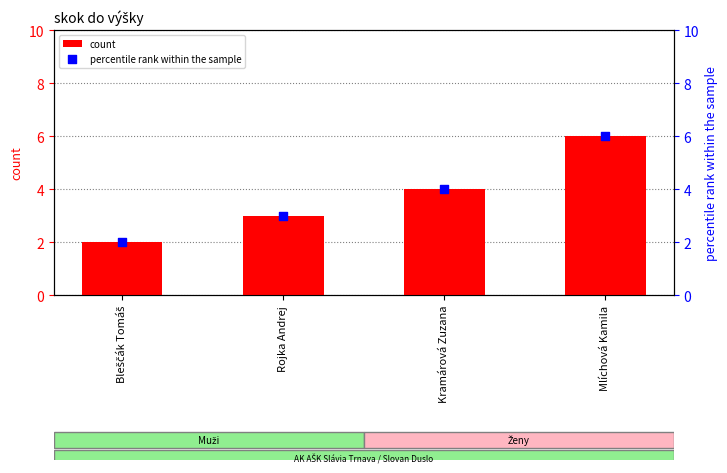

Is the value of percentile rank within the sample at Rojka Andrej greater than the value of count at Mlíchová Kamila?

No